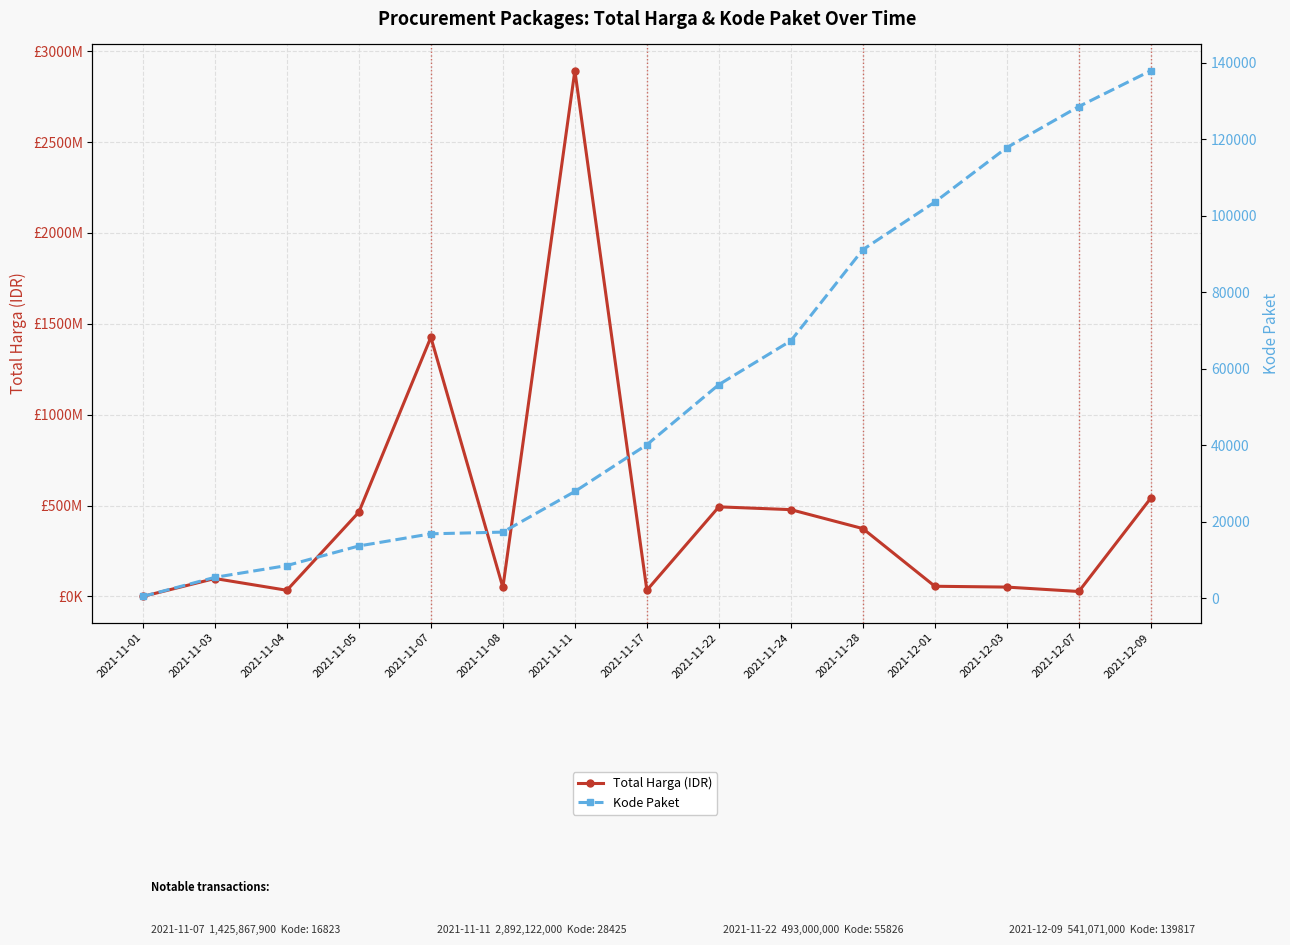

How many categories are shown in the chart?

15